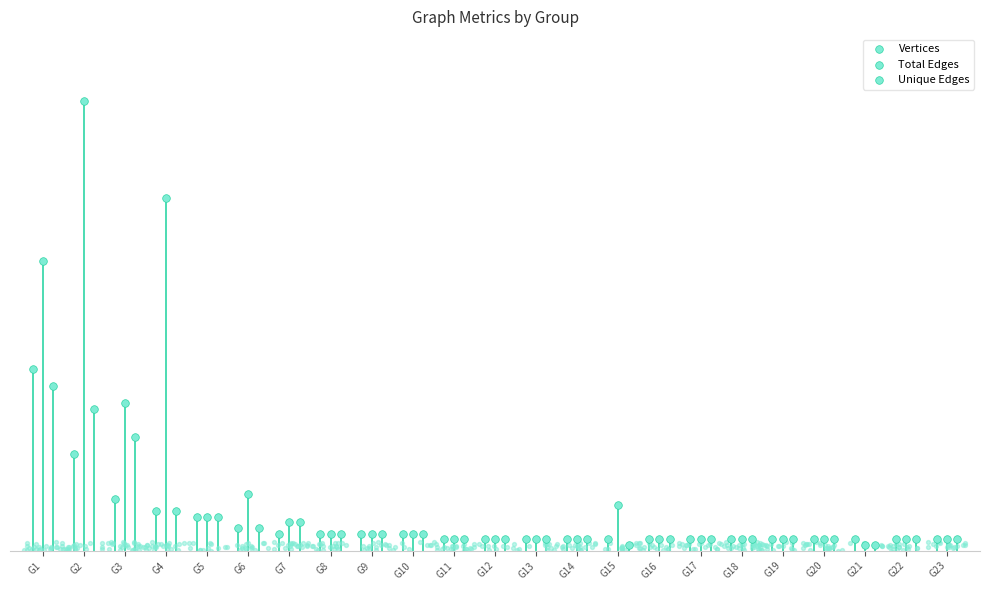

Which series has the largest total across all categories?

Total Edges